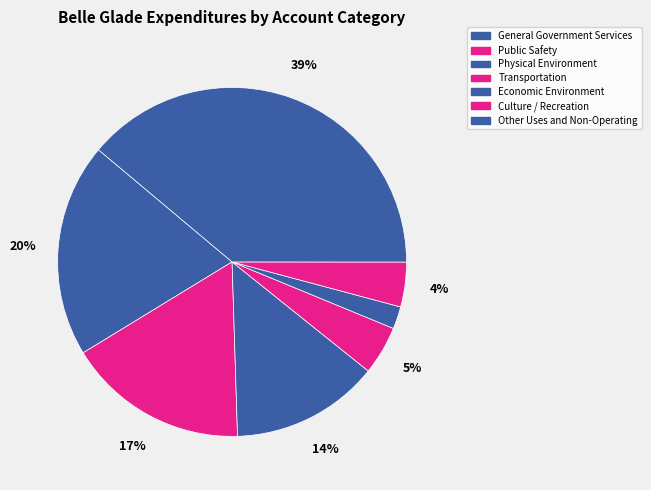

Count the number of slices in the pie.

7